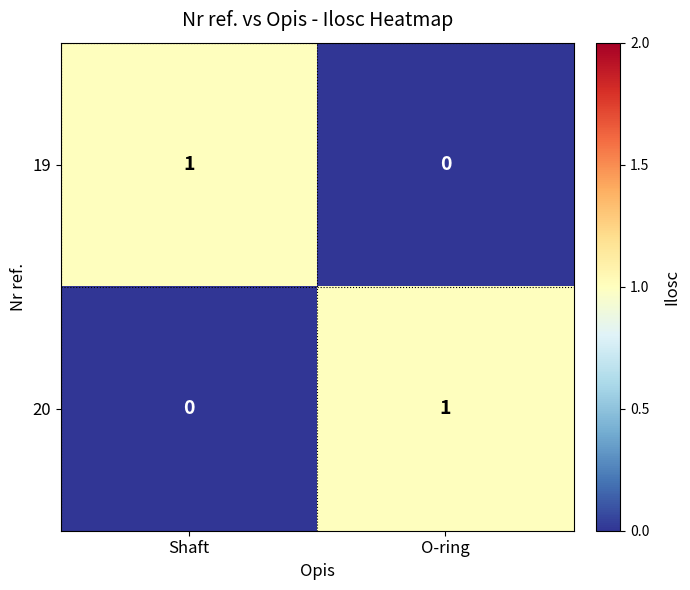

At Shaft, list the series in order from smallest to largest.

20, 19